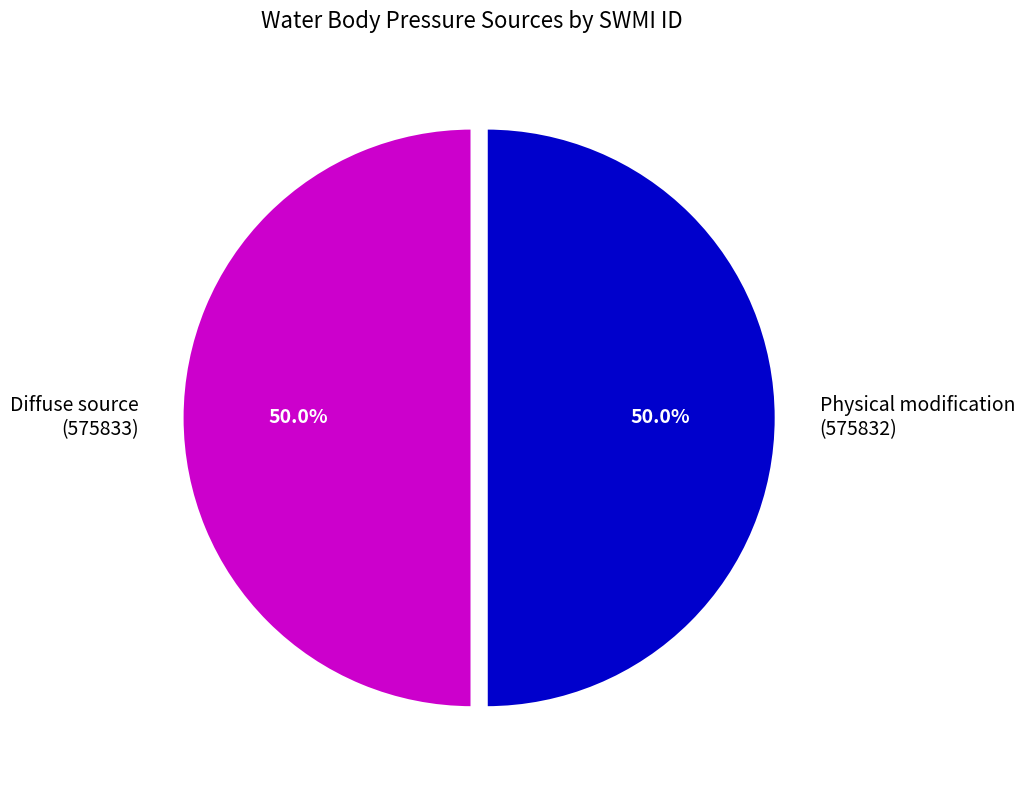

How many slices are in this pie chart?

2